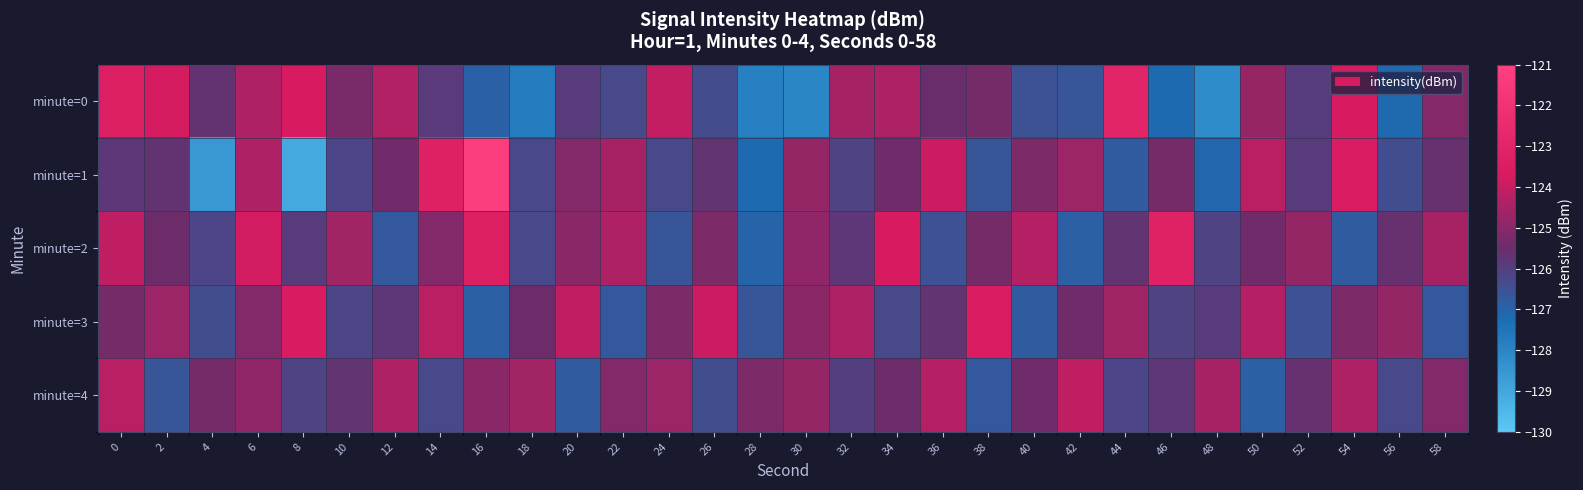

List the series in order of their overall mean, highest first.

minute=2, minute=3, minute=4, minute=1, minute=0